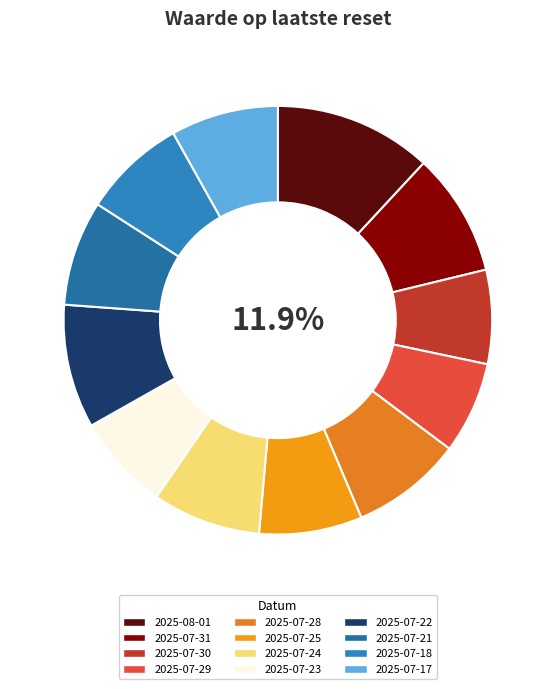

Count the number of slices in the pie.

12